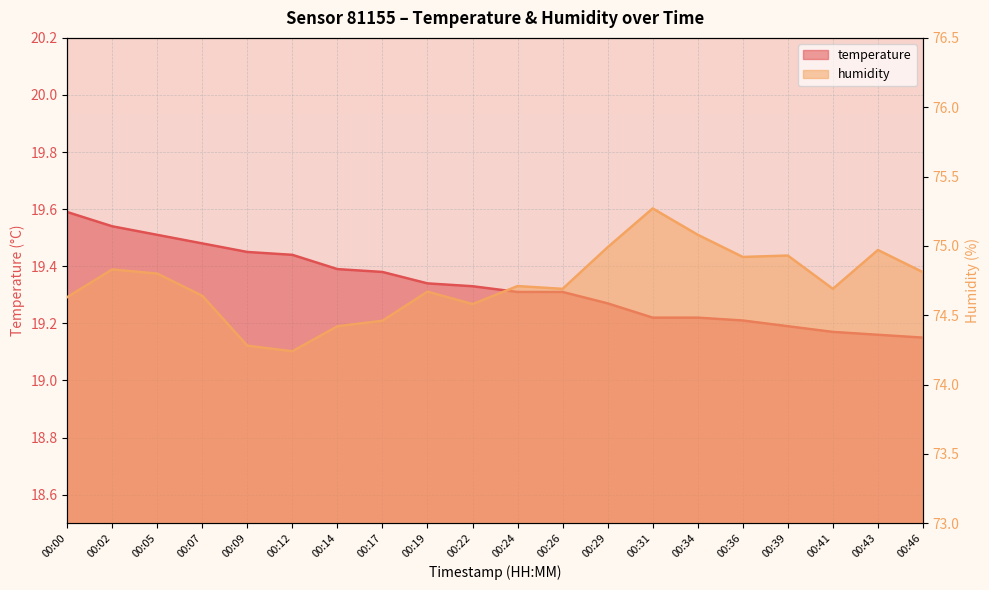

The temperature series shows 19.3 at 00:26. True or false?

True